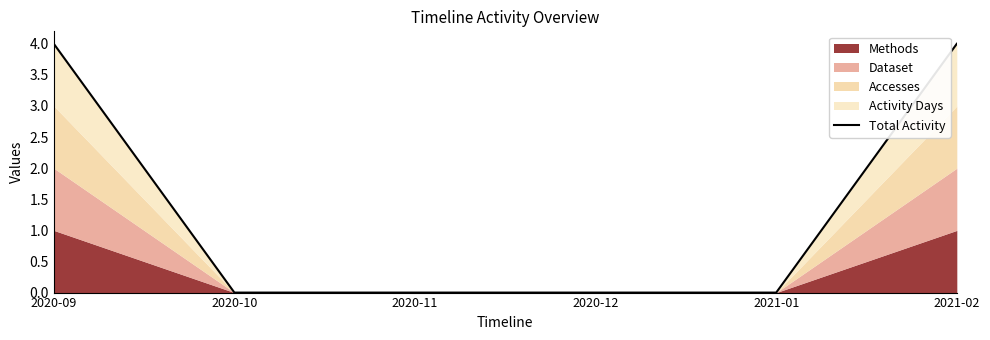

Which has a higher value, 2020-11 or 2020-10?

2020-11